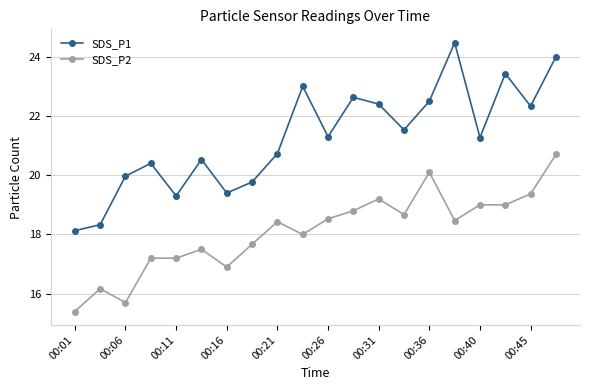

What is the value of the SDS_P1 point at the 10th from the left?

23.0